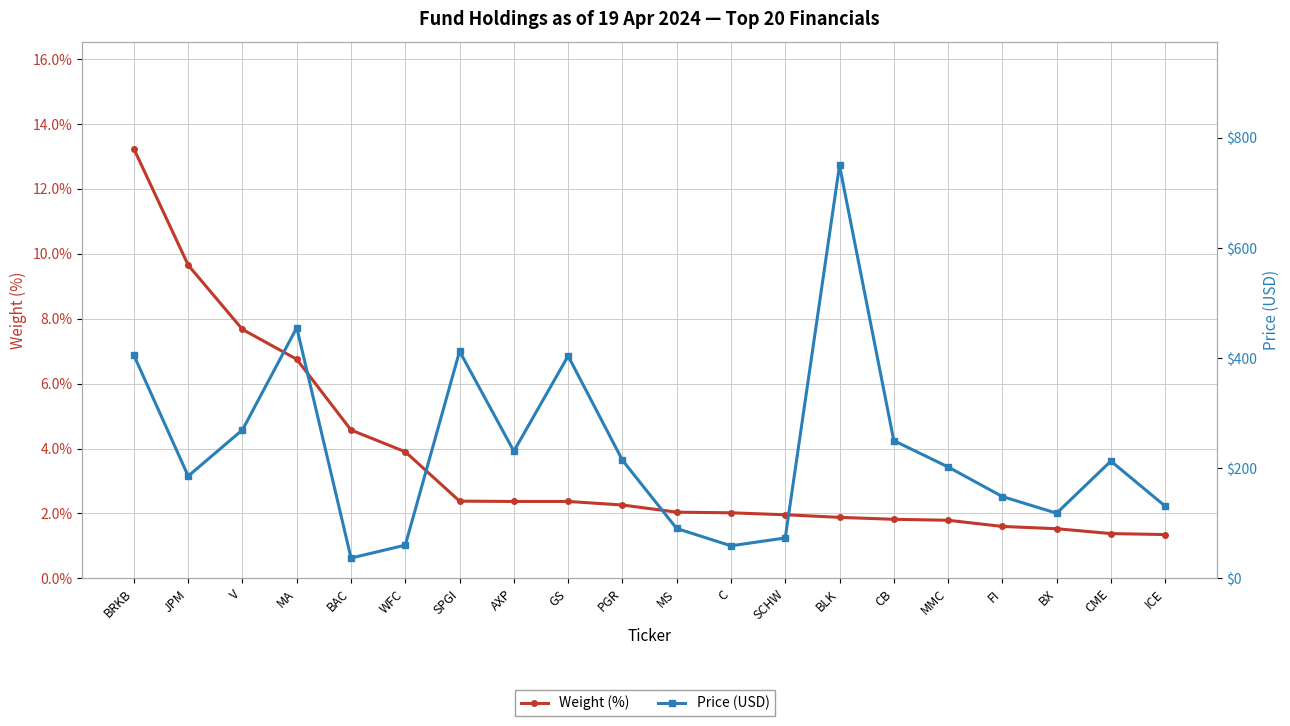

The Weight (%) series shows 10.3 at MA. True or false?

False